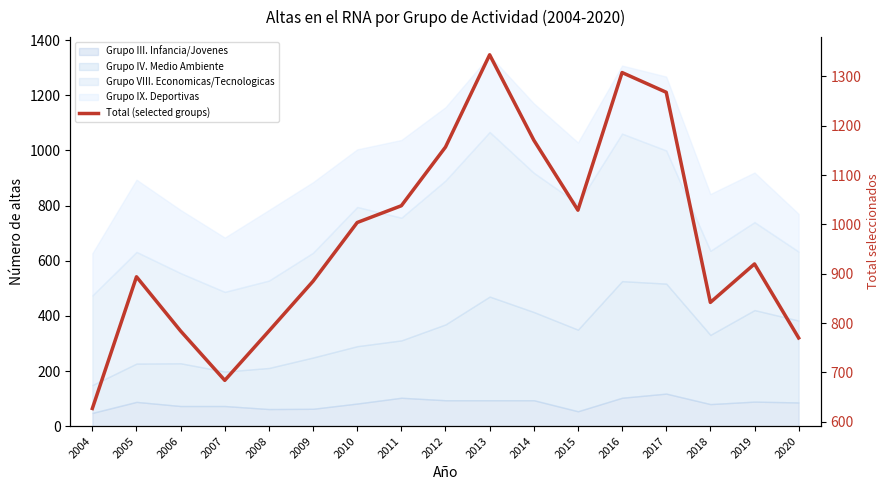

At which category does the data reach its first local peak?

2005